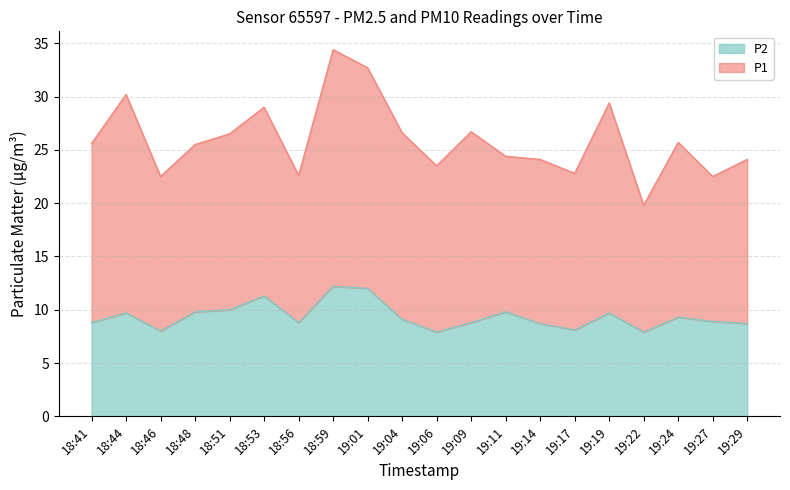

What is the label of the 2nd point from the right?

19:27